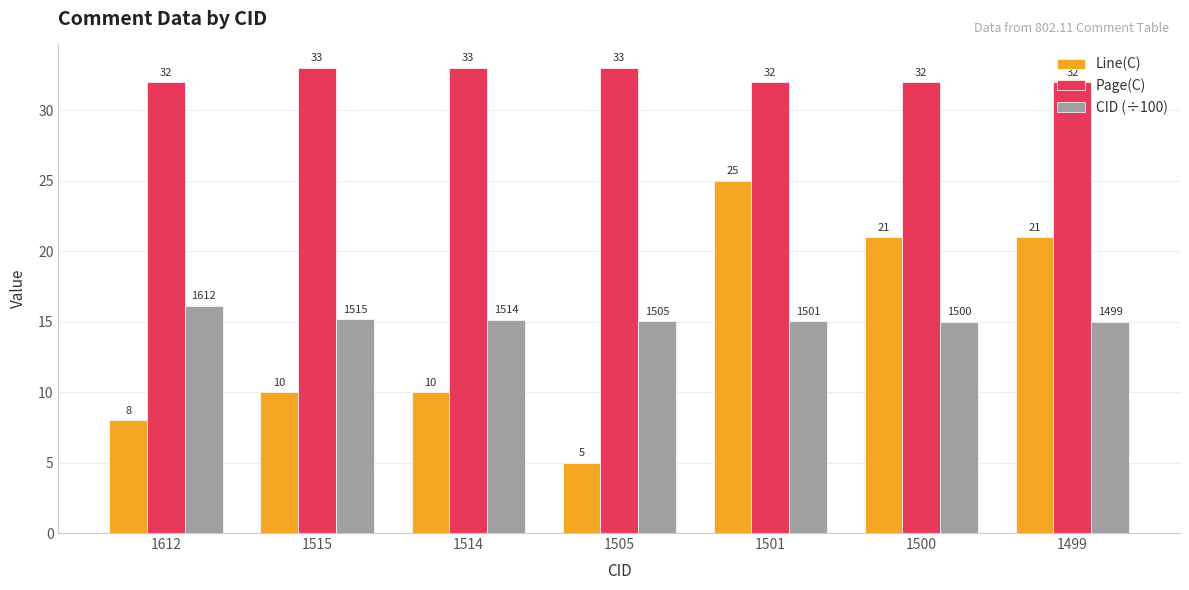

What is the difference between the maximum and second lowest values in the Line(C) series?

17.0